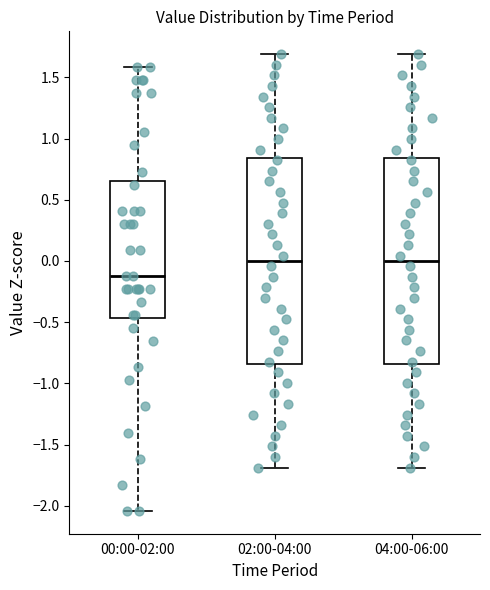

Reading left to right, transcribe this box plot: for each box, give where its median line is, the range the box spans, and where its two whiskers end, as read against the y-axis. The values are not printed on the chart, so give them approximately, as read against the axis.

00:00-02:00: median -0.10, box -0.45 to 0.65, whiskers -2.05 to 1.60
02:00-04:00: median 0.00, box -0.85 to 0.85, whiskers -1.70 to 1.70
04:00-06:00: median 0.00, box -0.85 to 0.85, whiskers -1.70 to 1.70